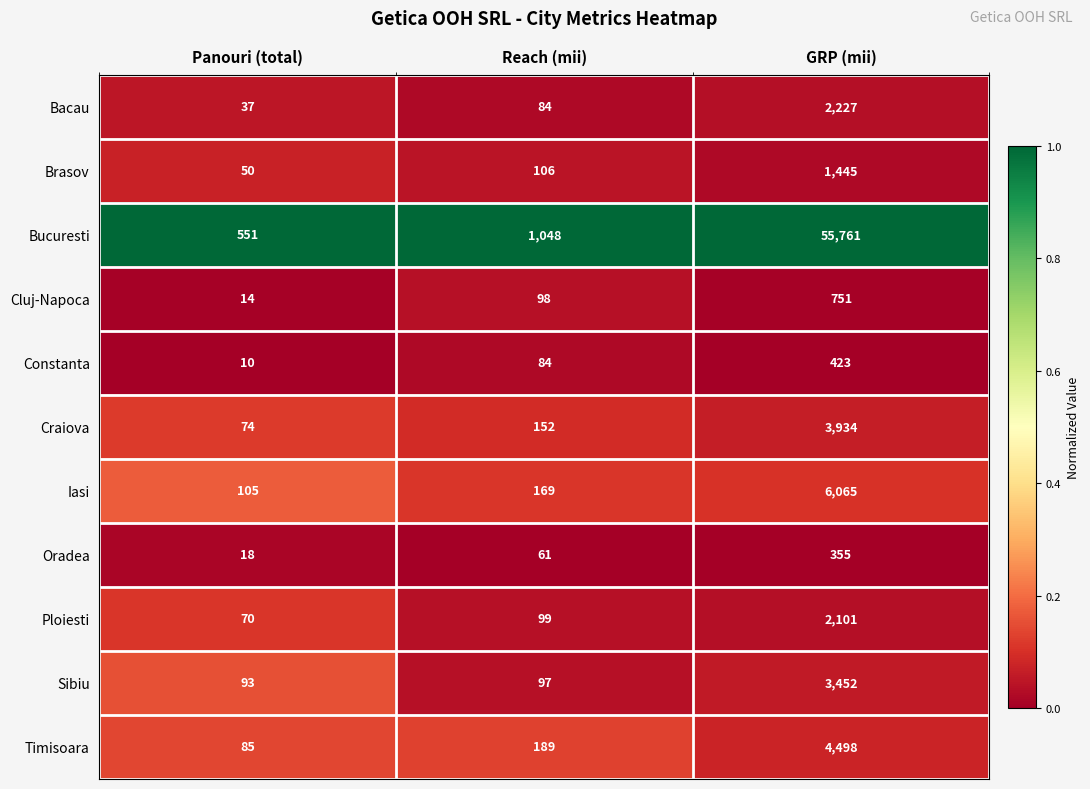

Is it true that Cluj-Napoca equals 338 at GRP (mii)?

False